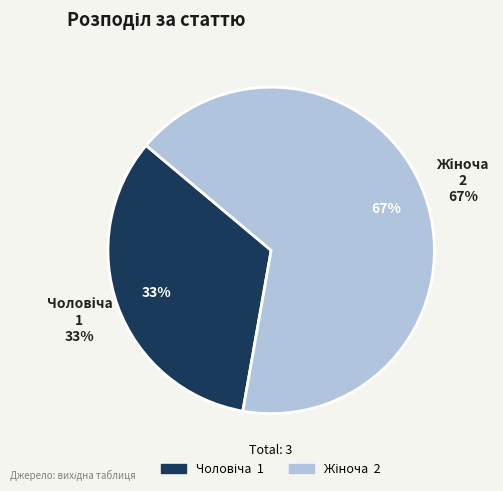

Rank the categories by value from highest to lowest.

Жіноча, Чоловіча